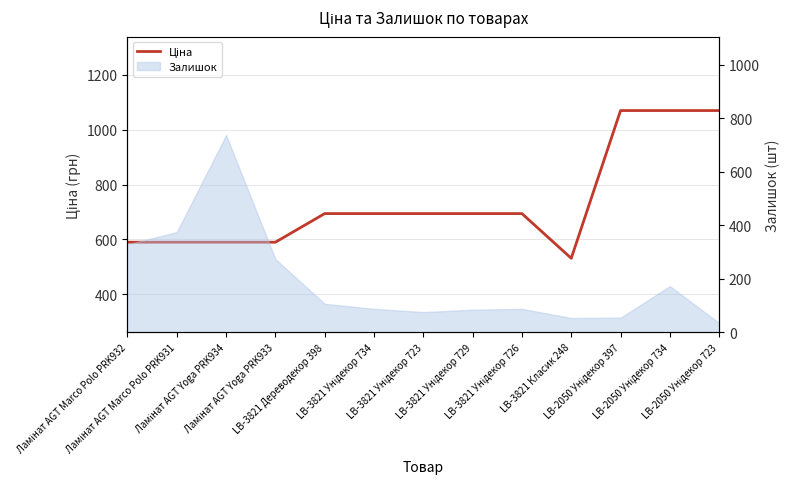

What is the difference between the maximum and minimum values?

538.5